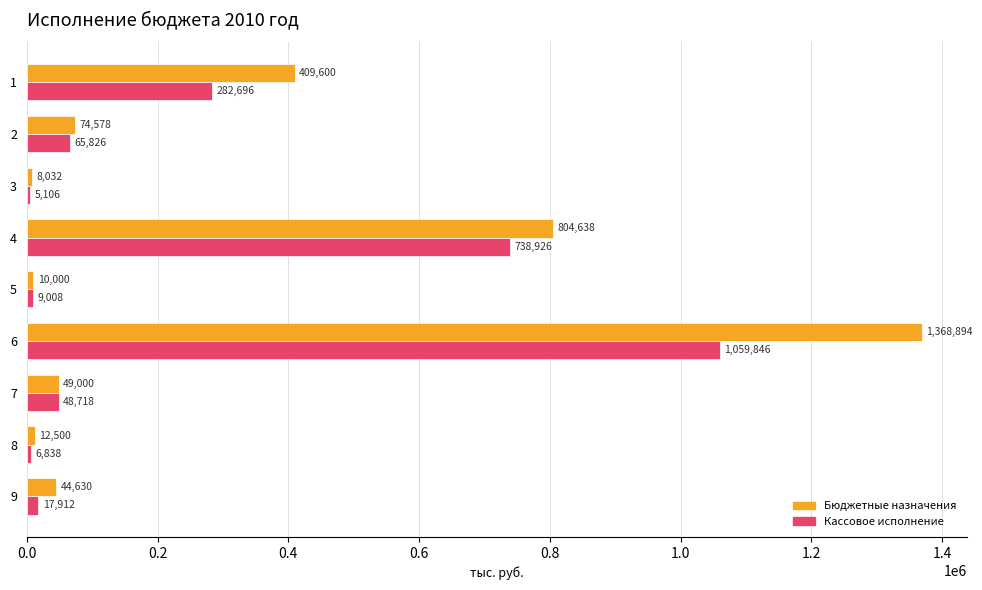

What is the greatest value displayed?

1368894.3